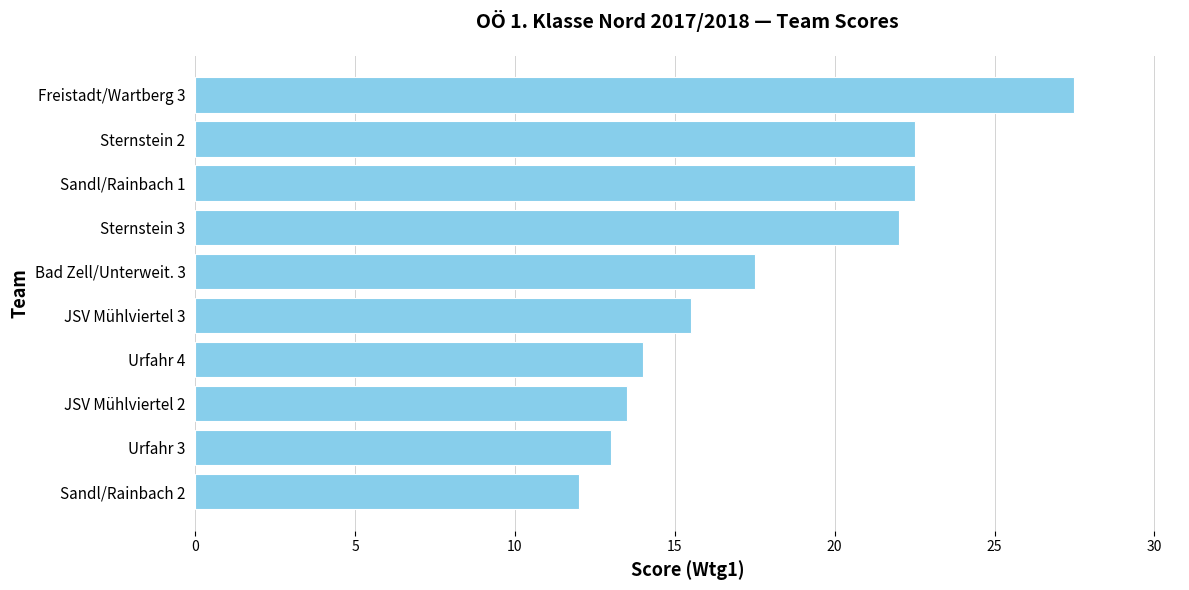

What is the change in value from Sandl/Rainbach 1 to Urfahr 3?

-9.5